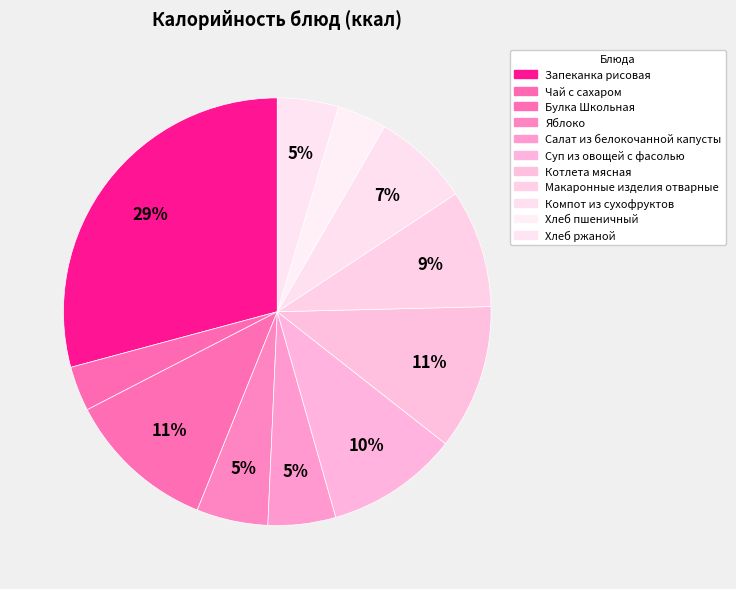

What is the total percentage of Хлеб пшеничный and Хлеб ржаной?

8.4%